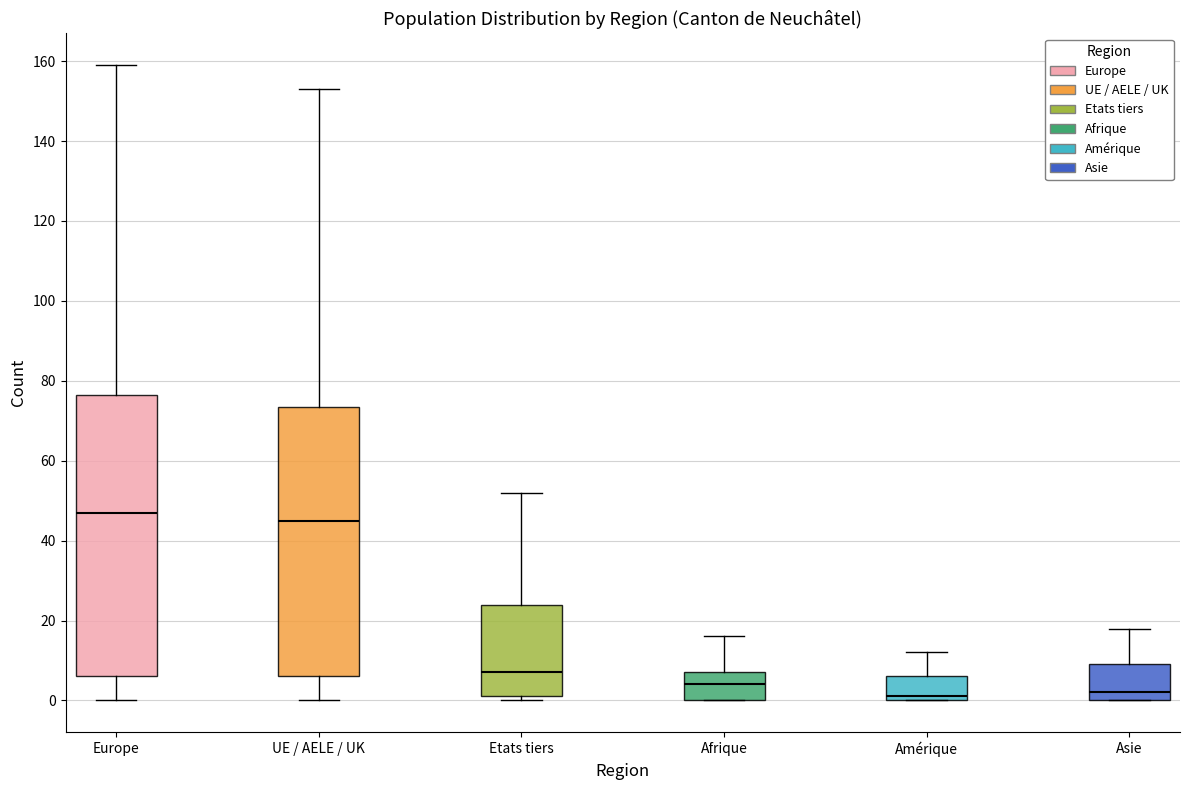

Which box's median line is the highest?

Europe